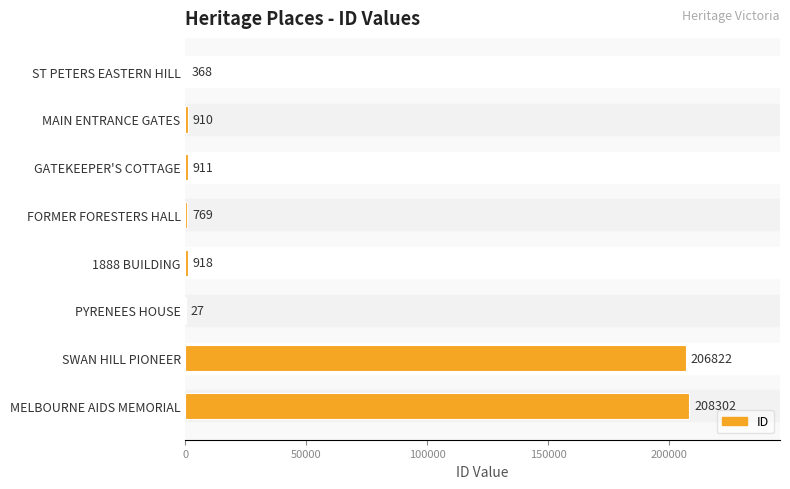

What is the greatest value displayed?

208302